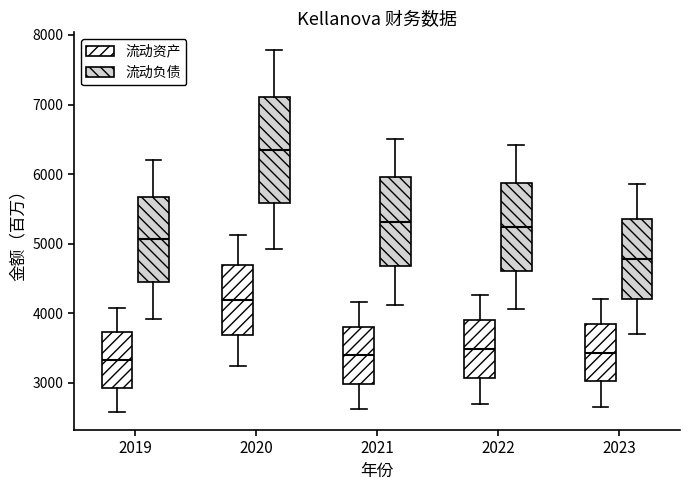

Reading left to right, transcribe this box plot: for each box, give where its median line is, the range the box spans, and where its two whiskers end, as read against the y-axis. The values are not printed on the chart, so give them approximately, as read against the axis.

2019 (流动资产): median 3300, box 2900 to 3700, whiskers 2600 to 4100
2019 (流动负债): median 5100, box 4500 to 5700, whiskers 3900 to 6200
2020 (流动资产): median 4200, box 3700 to 4700, whiskers 3200 to 5100
2020 (流动负债): median 6300, box 5600 to 7100, whiskers 4900 to 7800
2021 (流动资产): median 3400, box 3000 to 3800, whiskers 2600 to 4200
2021 (流动负债): median 5300, box 4700 to 6000, whiskers 4100 to 6500
2022 (流动资产): median 3500, box 3100 to 3900, whiskers 2700 to 4300
2022 (流动负债): median 5200, box 4600 to 5900, whiskers 4100 to 6400
2023 (流动资产): median 3400, box 3000 to 3800, whiskers 2700 to 4200
2023 (流动负债): median 4800, box 4200 to 5400, whiskers 3700 to 5900